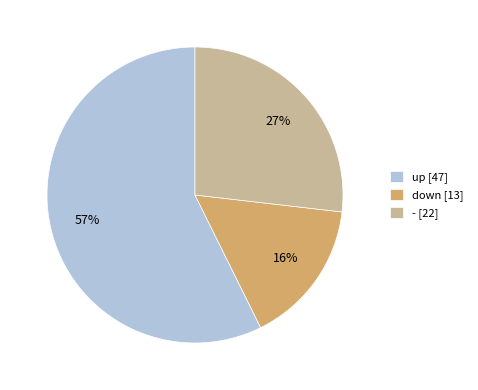

Count the number of slices in the pie.

3